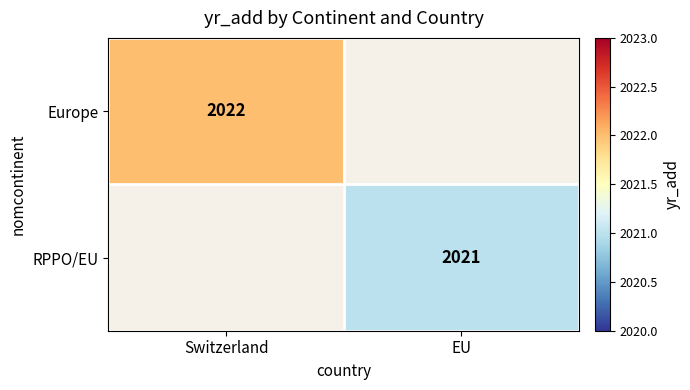

Is it true that Europe equals 3478.1 at Switzerland?

False